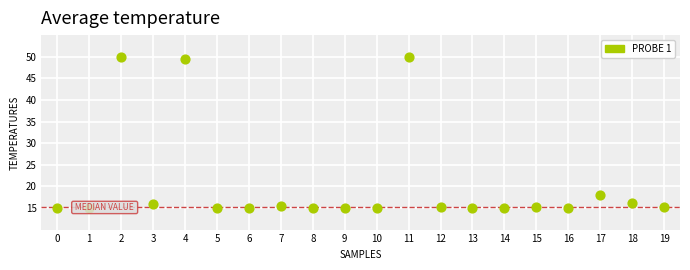

What is the range of Y values (max minus min)?

35.0